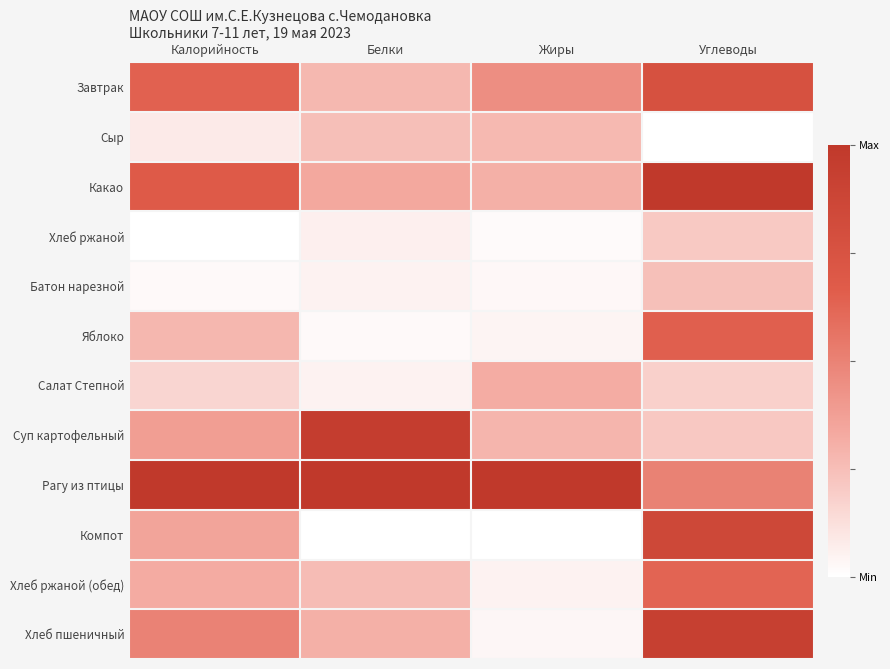

What is the maximum value shown in the chart?

1.0